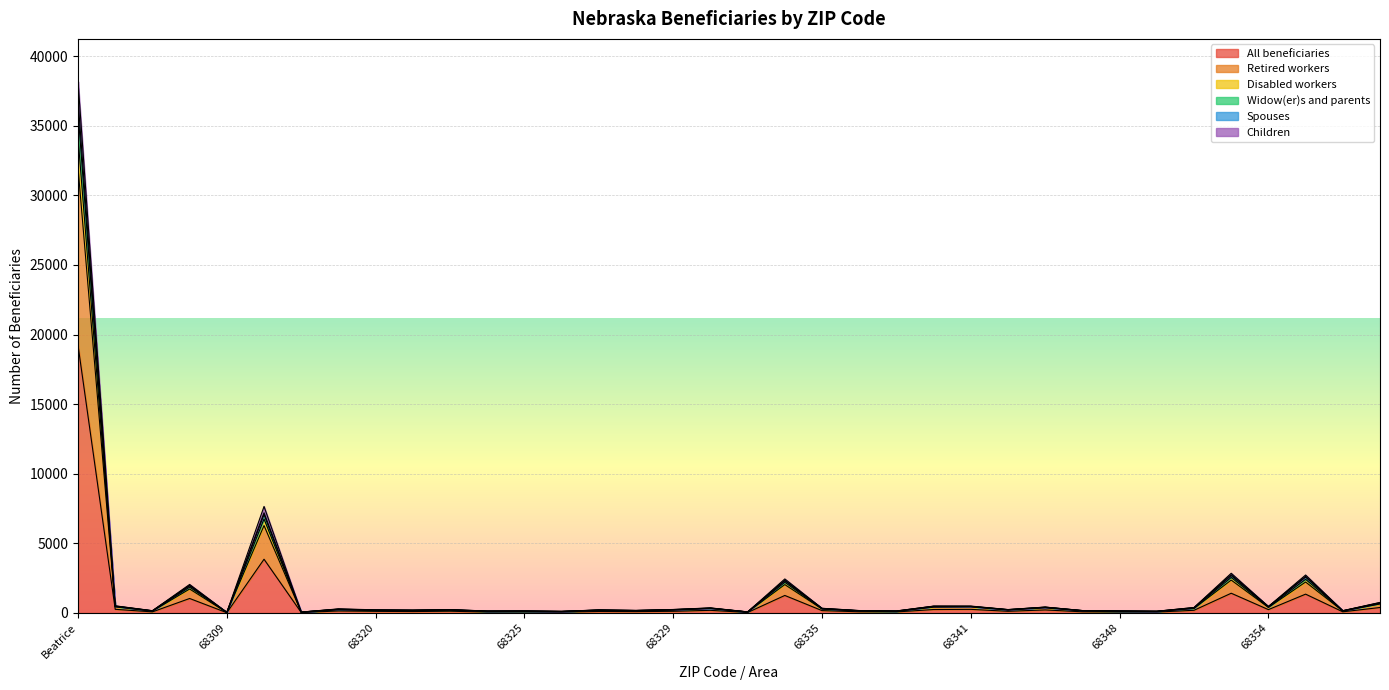

At which category is the sum across all series the highest?

Beatrice